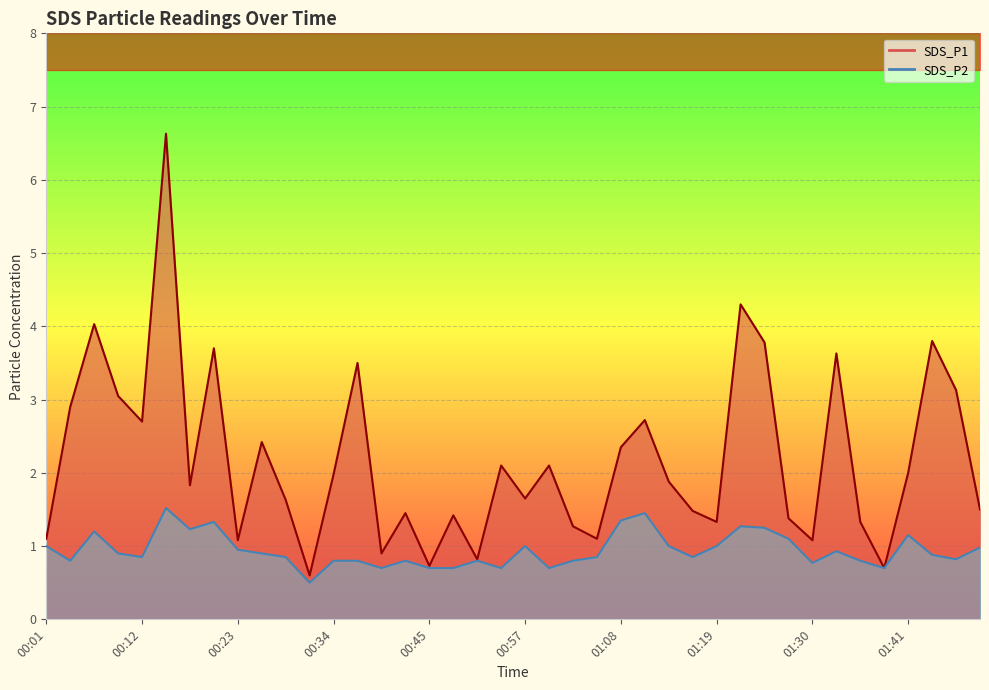

The value of SDS_P2 at 01:24 is 1.2. True or false?

True